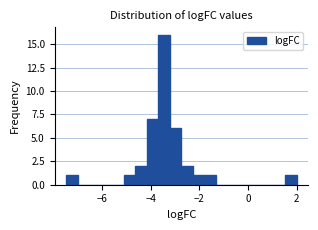

Read against the x-axis, roughly where is the centre of the tallest bar?

-3.4